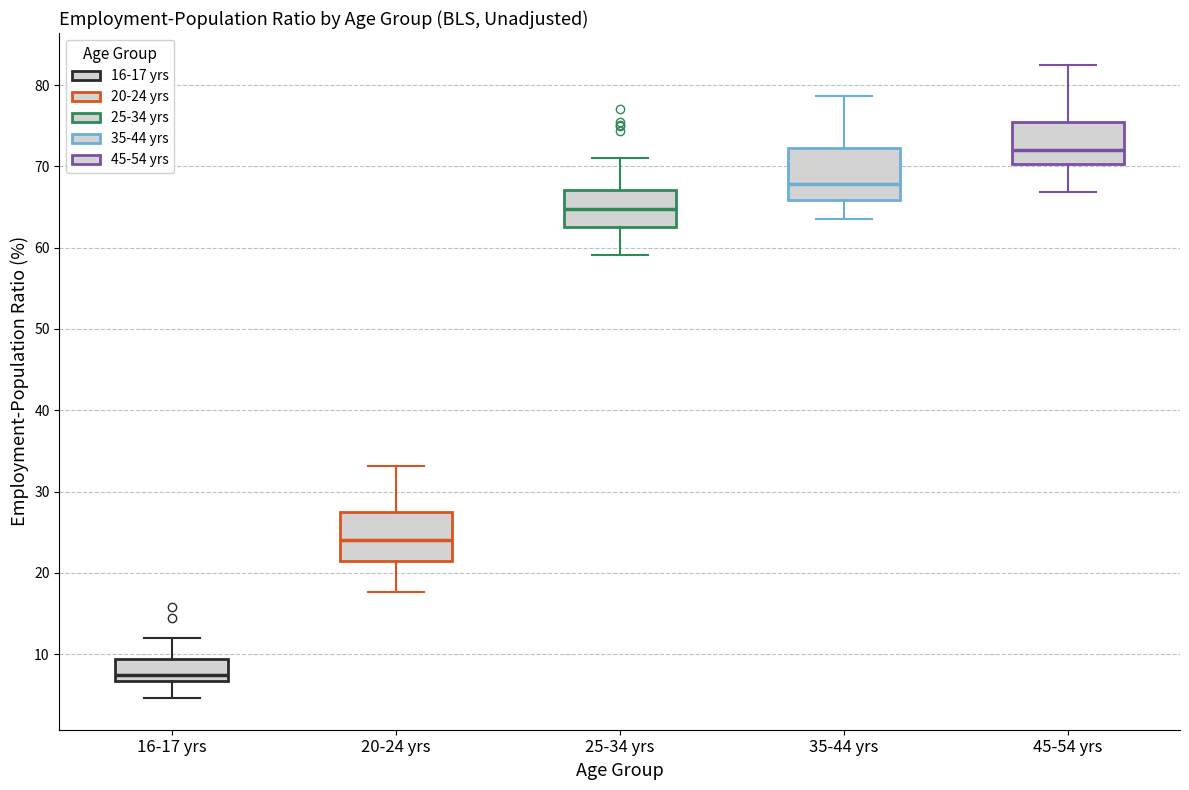

Reading left to right, transcribe this box plot: for each box, give where its median line is, the range the box spans, and where its two whiskers end, as read against the y-axis. The values are not printed on the chart, so give them approximately, as read against the axis.

16-17 yrs: median 7 (just above the box's lower edge), box 7 to 9, whiskers 5 to 12
20-24 yrs: median 24, box 22 to 28, whiskers 18 to 33
25-34 yrs: median 65, box 63 to 67, whiskers 59 to 71
35-44 yrs: median 68, box 66 to 72, whiskers 64 to 79
45-54 yrs: median 72, box 70 to 75, whiskers 67 to 83